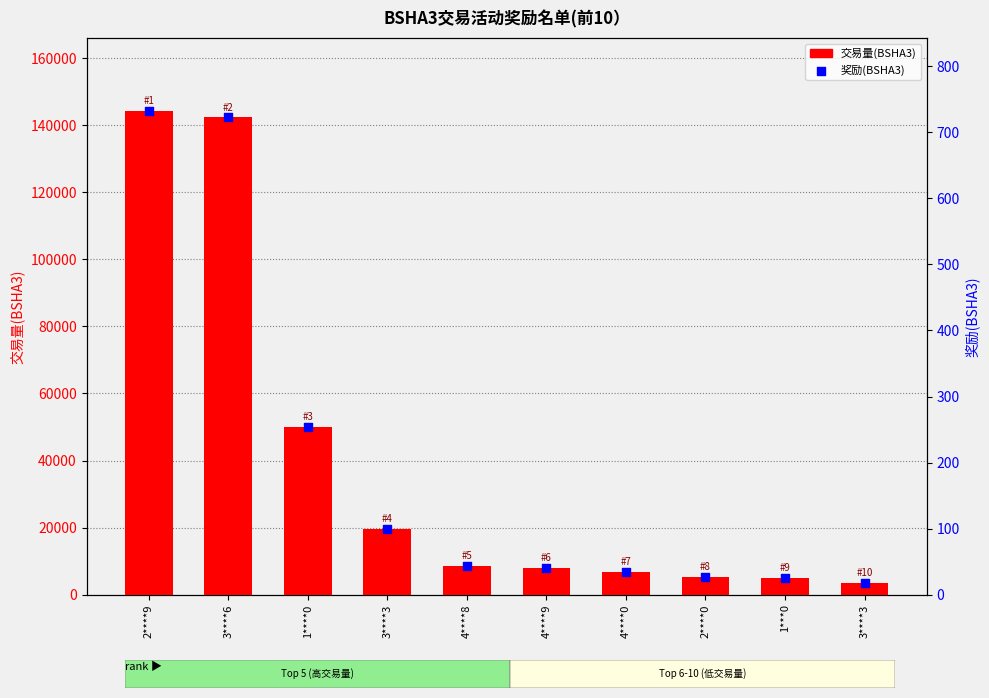

Is the value of 交易量(BSHA3) at 4****0 greater than the value of 奖励(BSHA3) at 3****6?

Yes